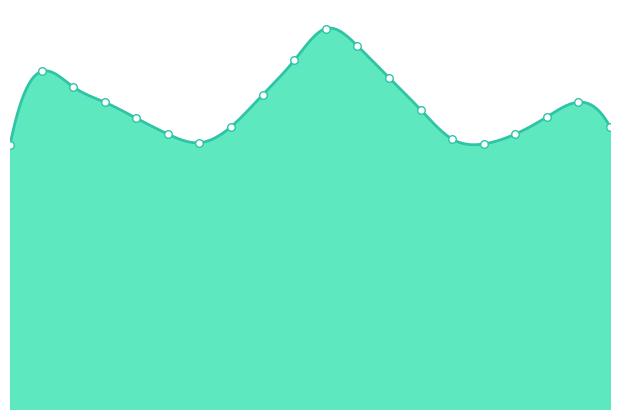

Between 14:00 and 06:00, which is larger?

14:00